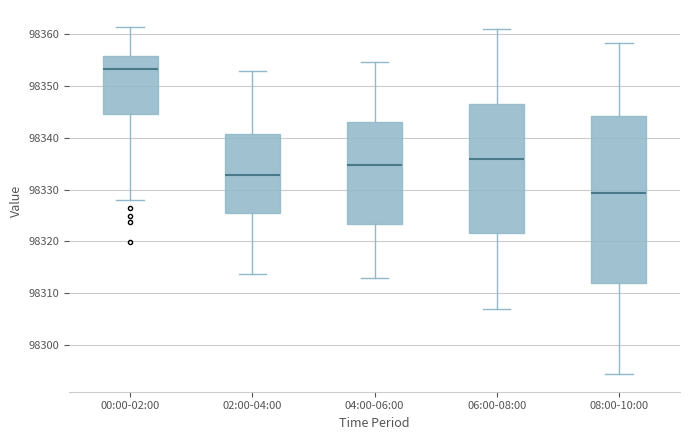

Where does the lower whisker of the box for 02:00-04:00 end on the y-axis? The values are not printed on the chart, so give them approximately, as read against the axis.

98314